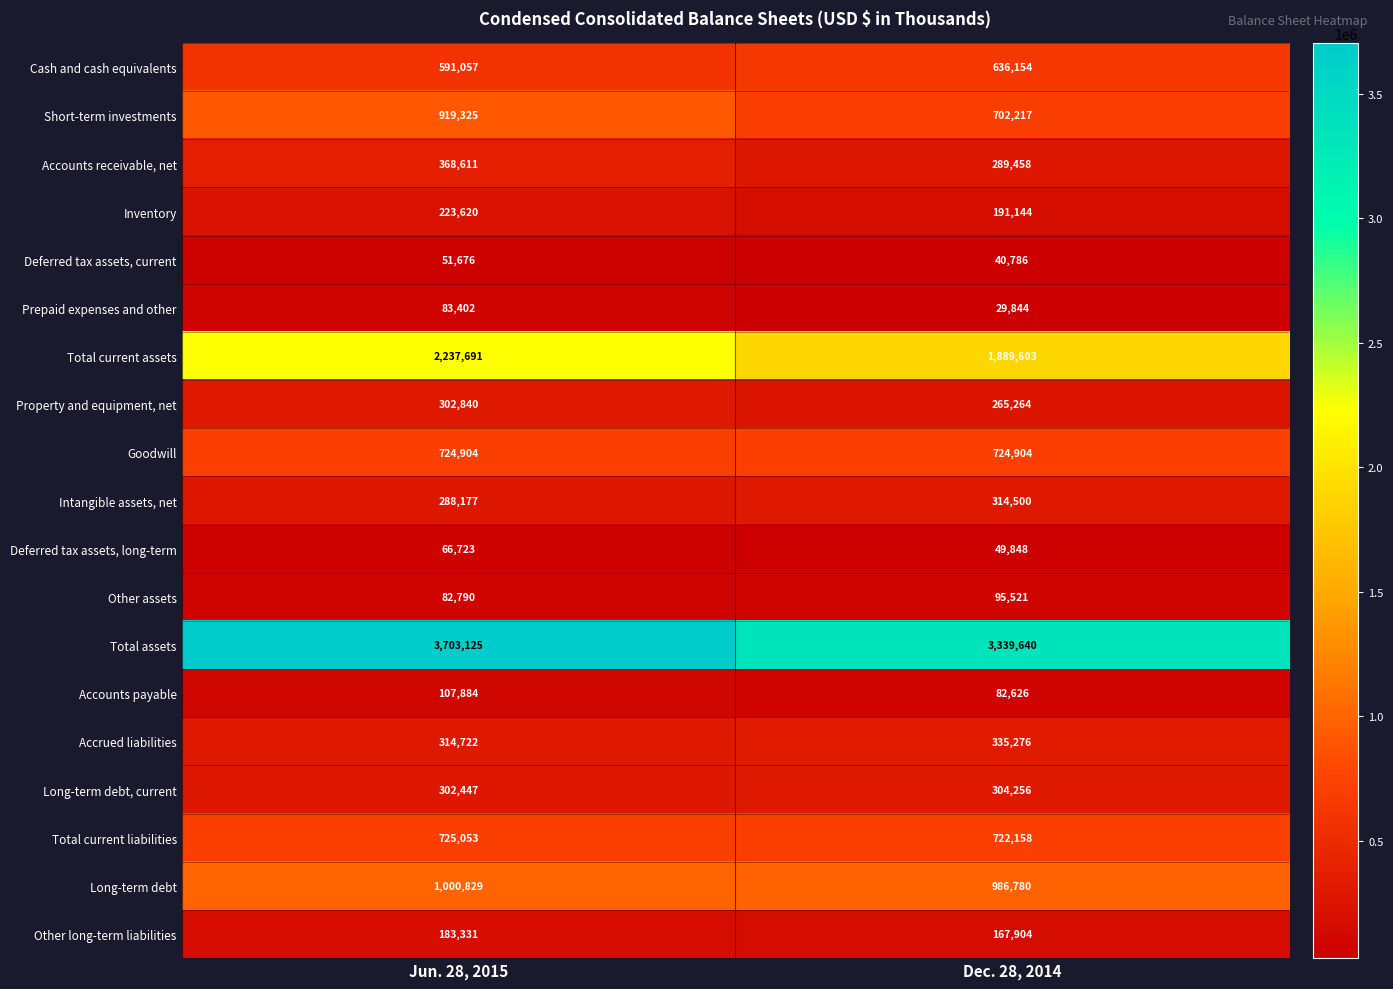

What is the difference between the Cash and cash equivalents values at Dec. 28, 2014 and Jun. 28, 2015?

45097